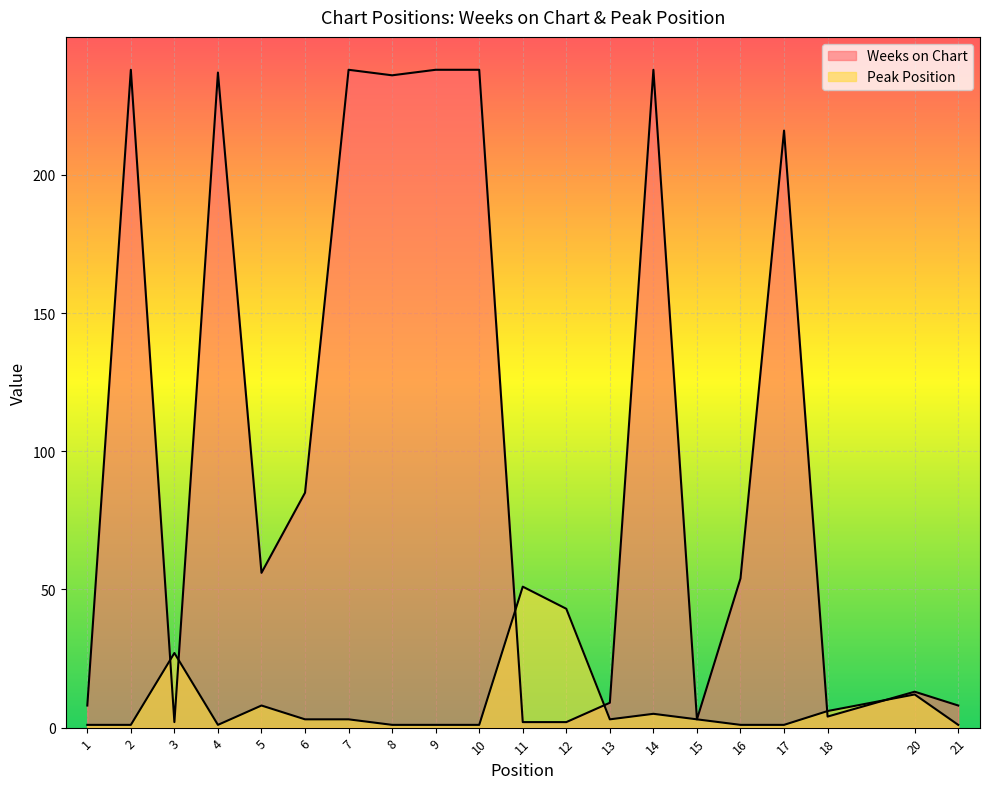

What is the difference between the highest and lowest values at 2?

237